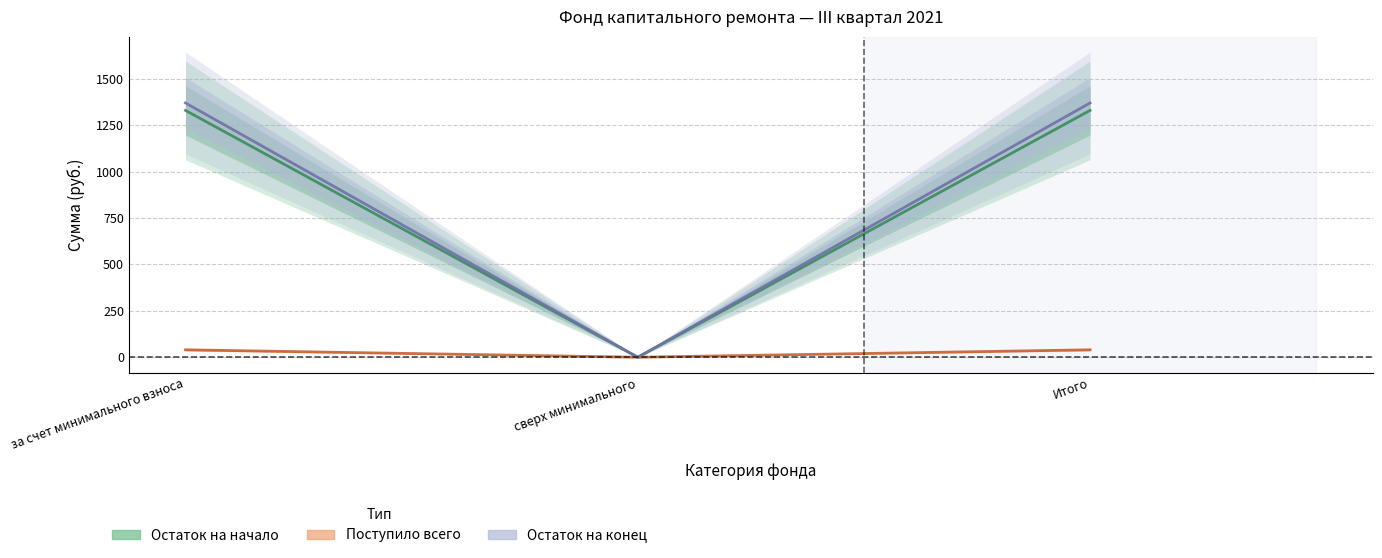

How many data points does each series have?

3